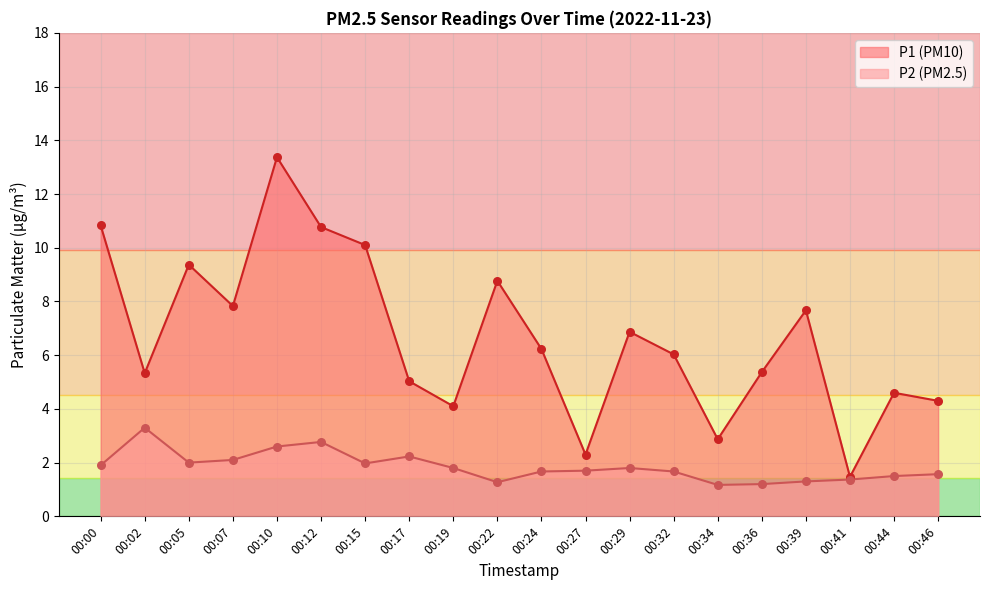

What is the total value across all series at 00:07?

9.9